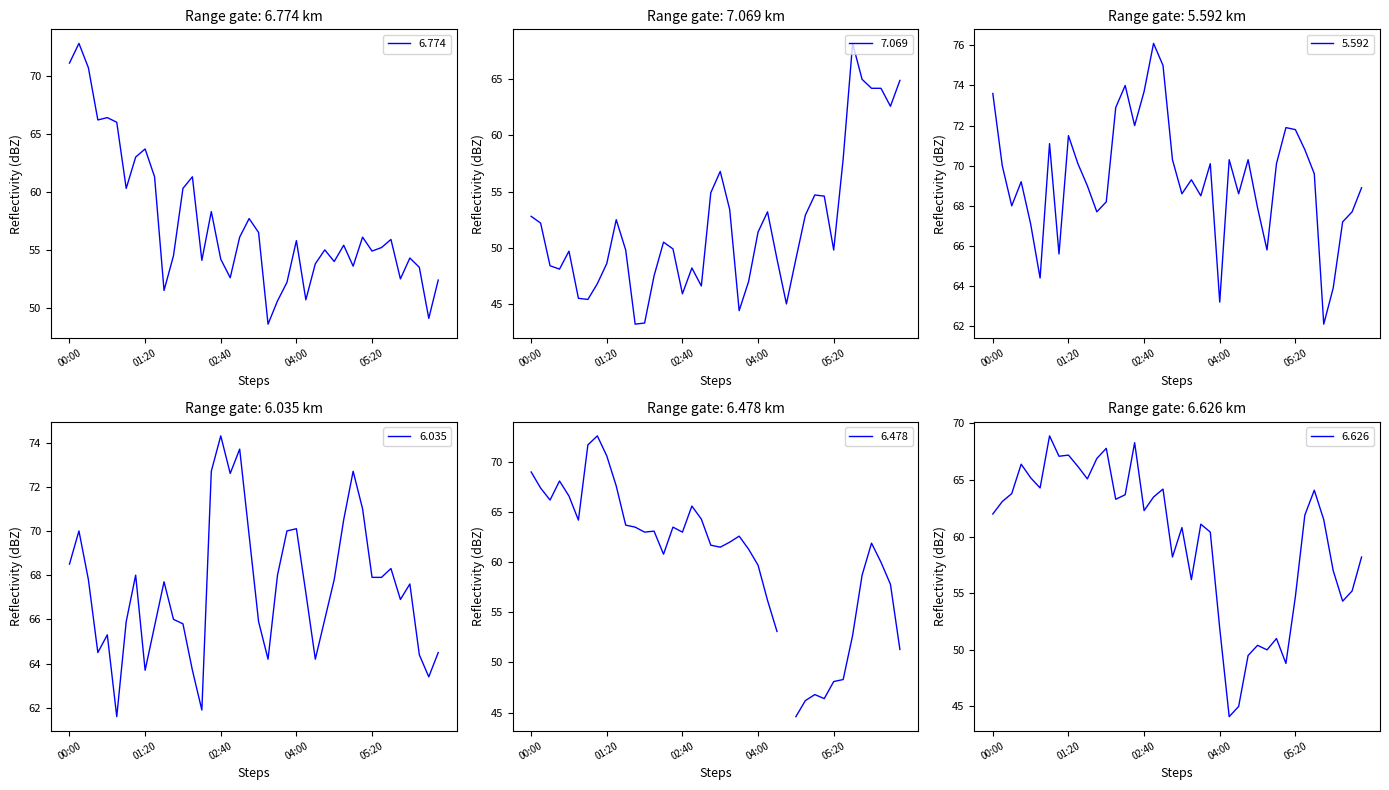

What is the highest value of the 6.774 series?

72.8